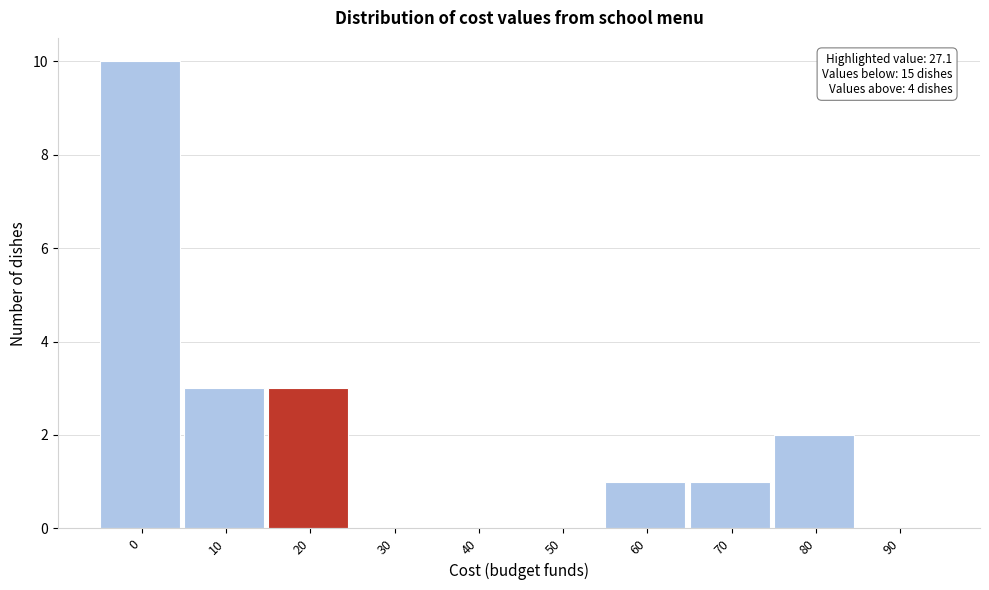

Reading left to right, extract all data points from this chart.

0=10	10=3	20=3	30=0	40=0	50=0	60=1	70=1	80=2	90=0